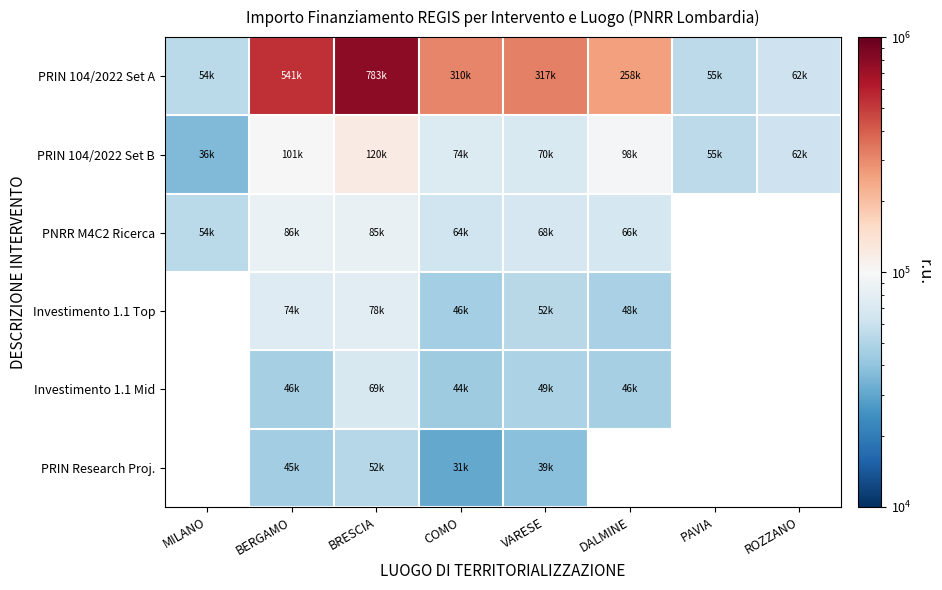

Between MILANO and PAVIA, which series saw the biggest shift?

PRIN 104/2022 Set B